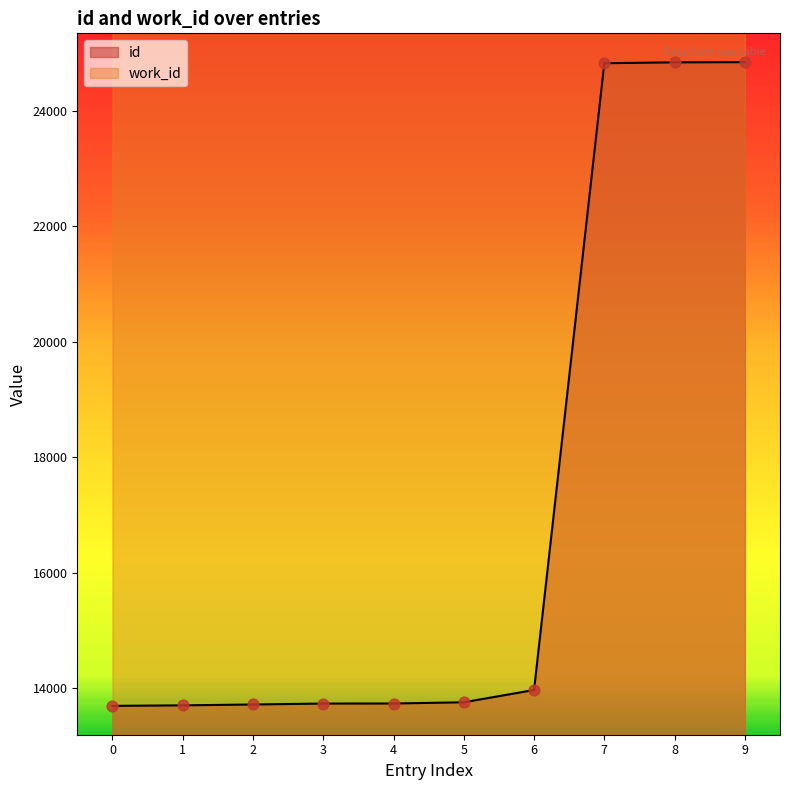

The value of id at 5 is 13753. True or false?

True